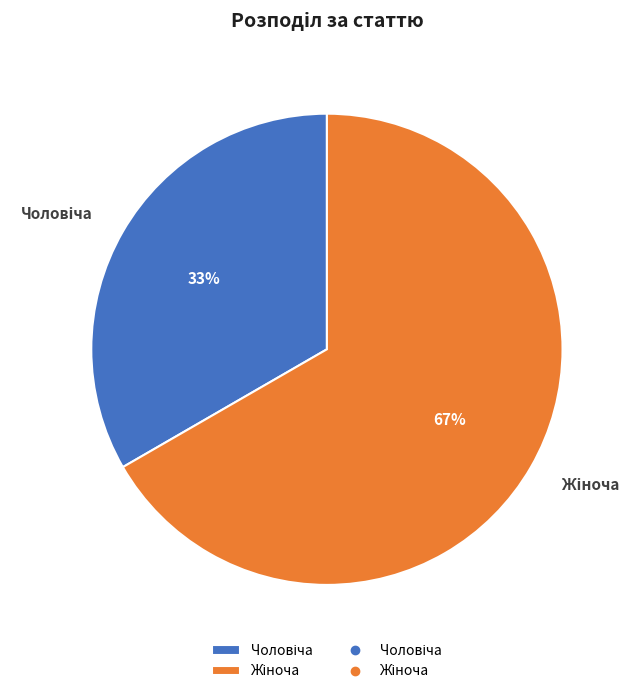

To the nearest percent, what is the average slice percentage?

50%